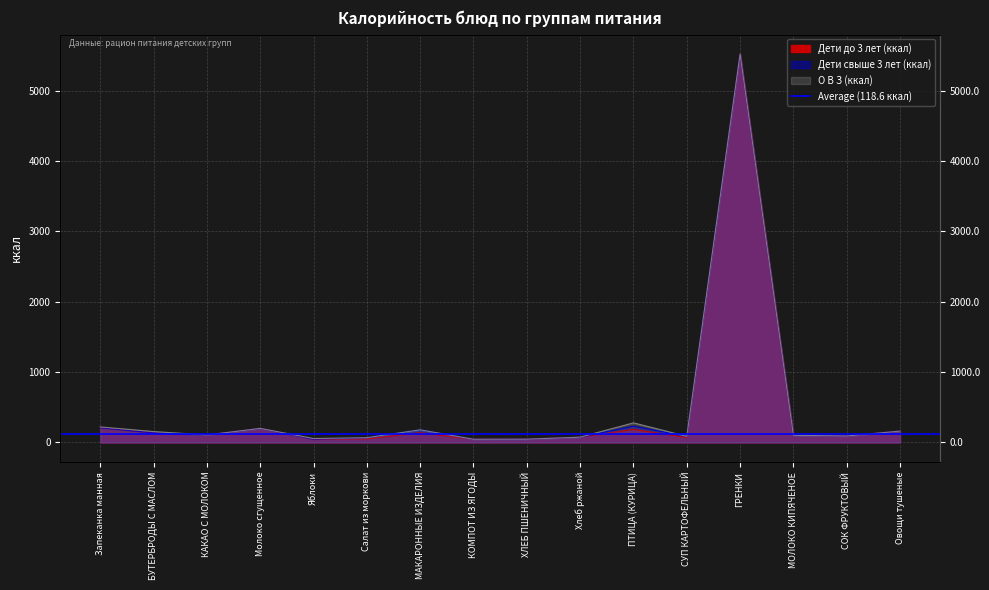

At which category does the chart reach its peak across all series?

ГРЕНКИ